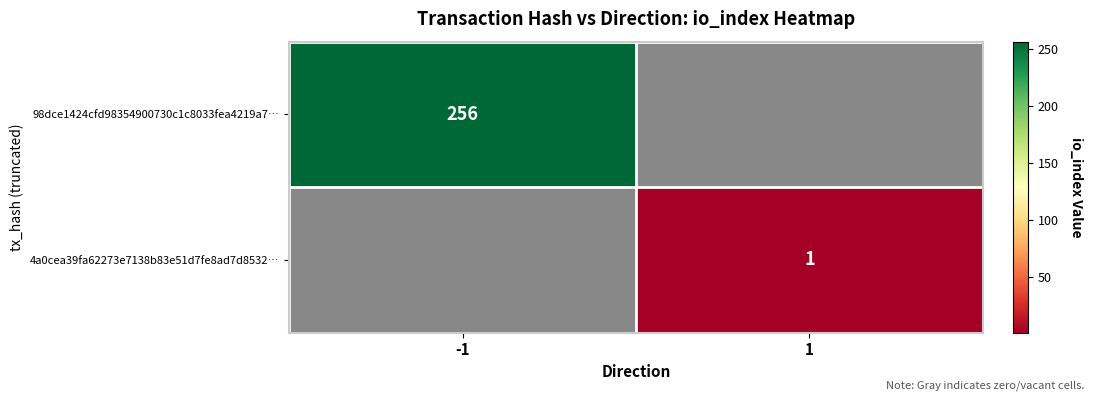

True or false: 4a0cea39fa62273e7138b83e51d7fe8ad7d8532… has a value of 2 at 1.

False